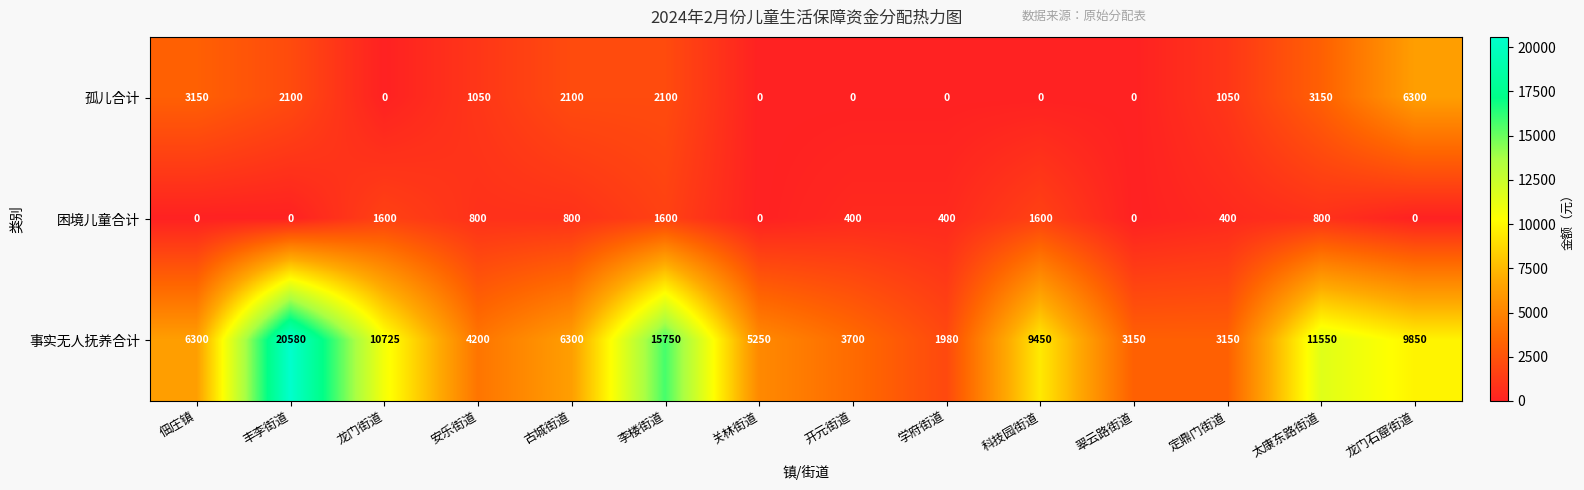

At which category does the chart reach its peak across all series?

丰李街道